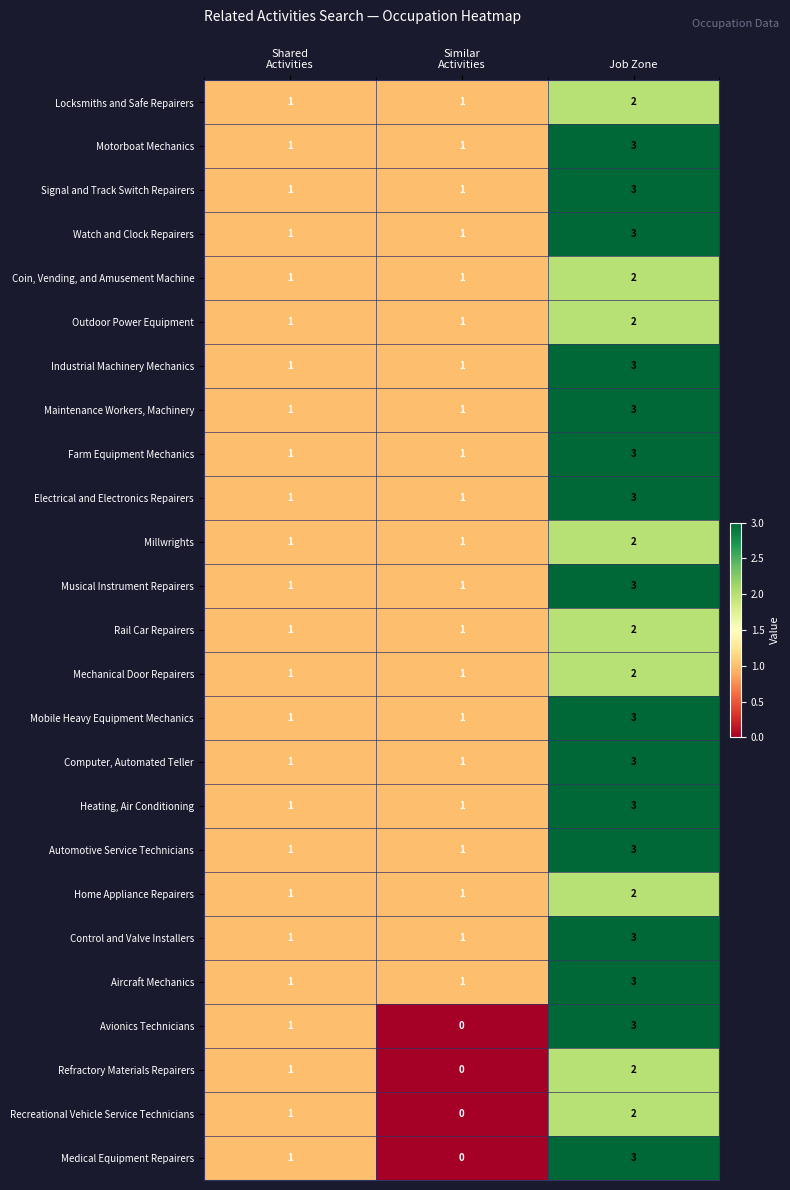

Is it true that Computer, Automated Teller equals 5 at Job Zone?

False